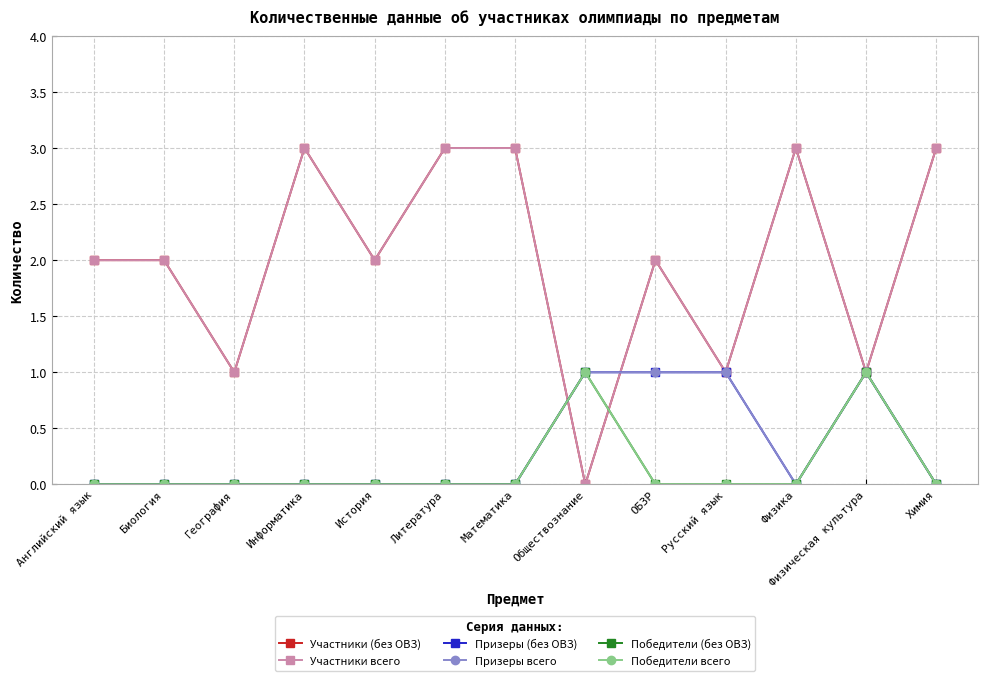

Does the chart have visible grid lines?

Yes